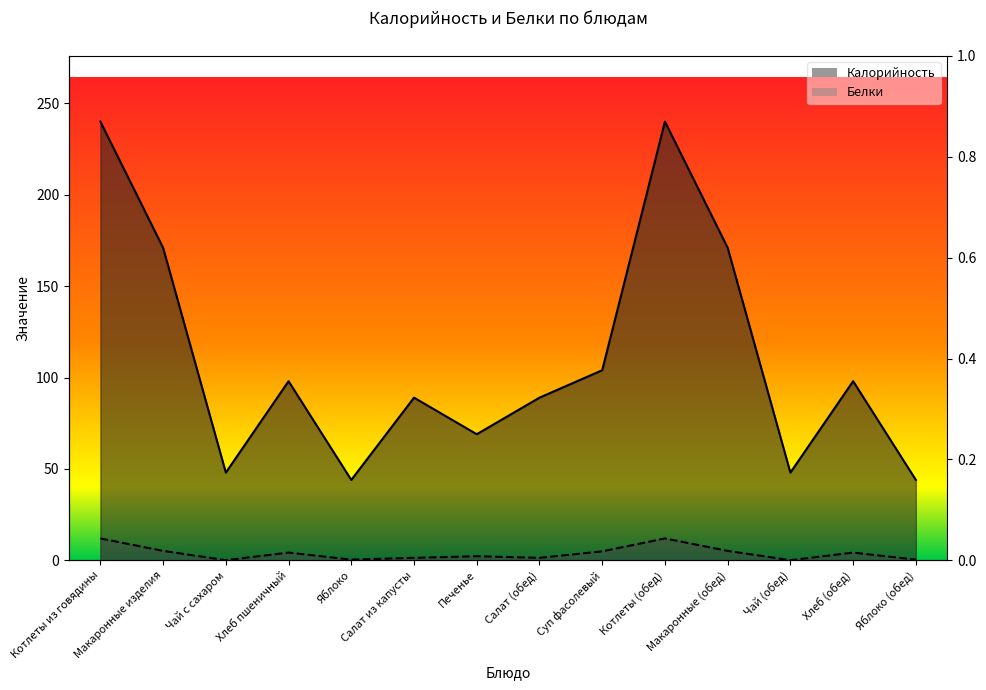

True or false: Белки has a value of 2.2 at Печенье.

True